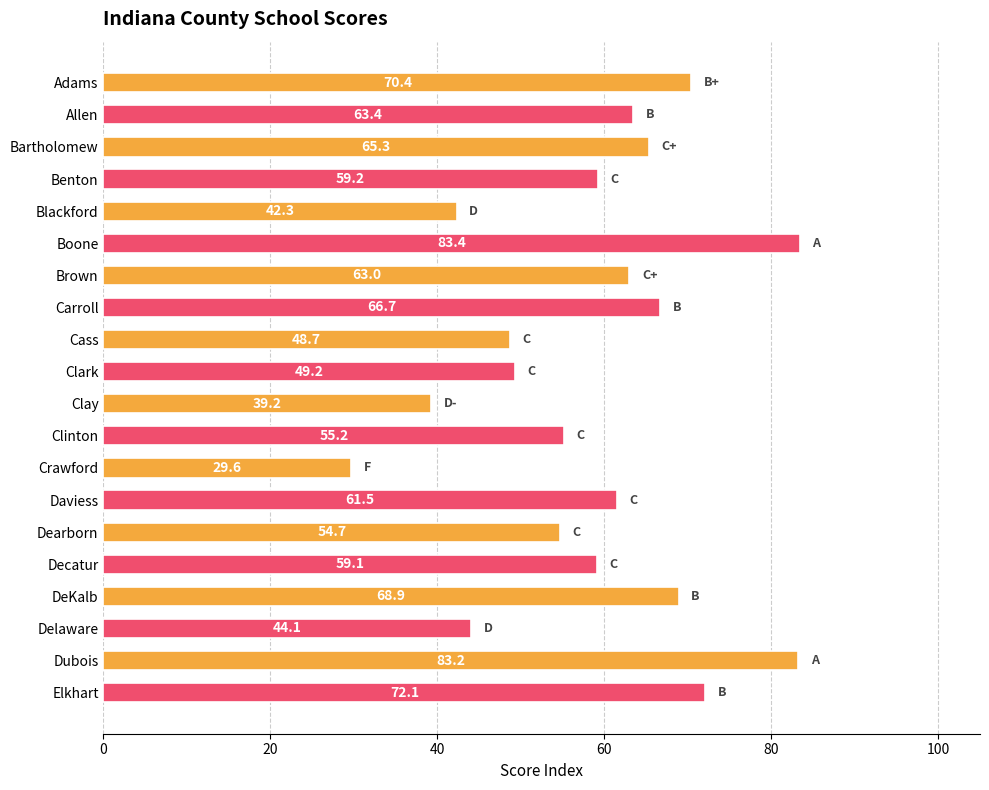

Are the bars horizontal?

Yes